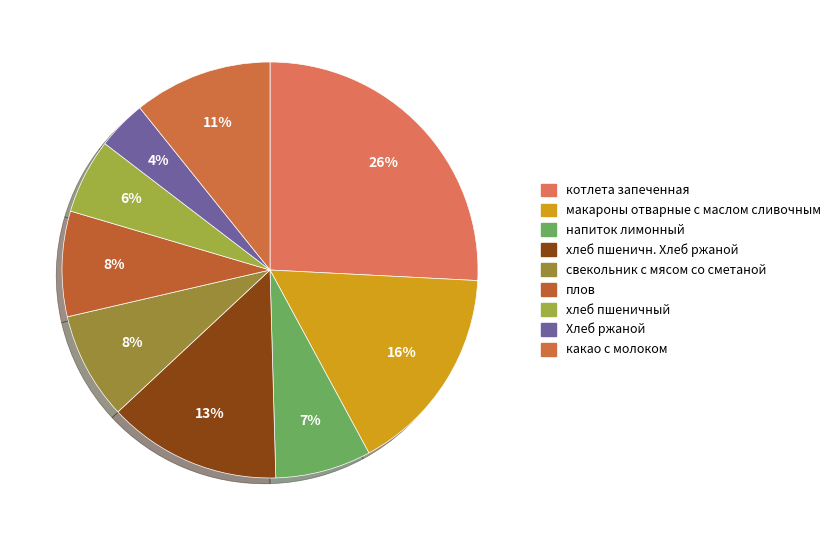

What percentage is NOT represented by плов?

91.8%